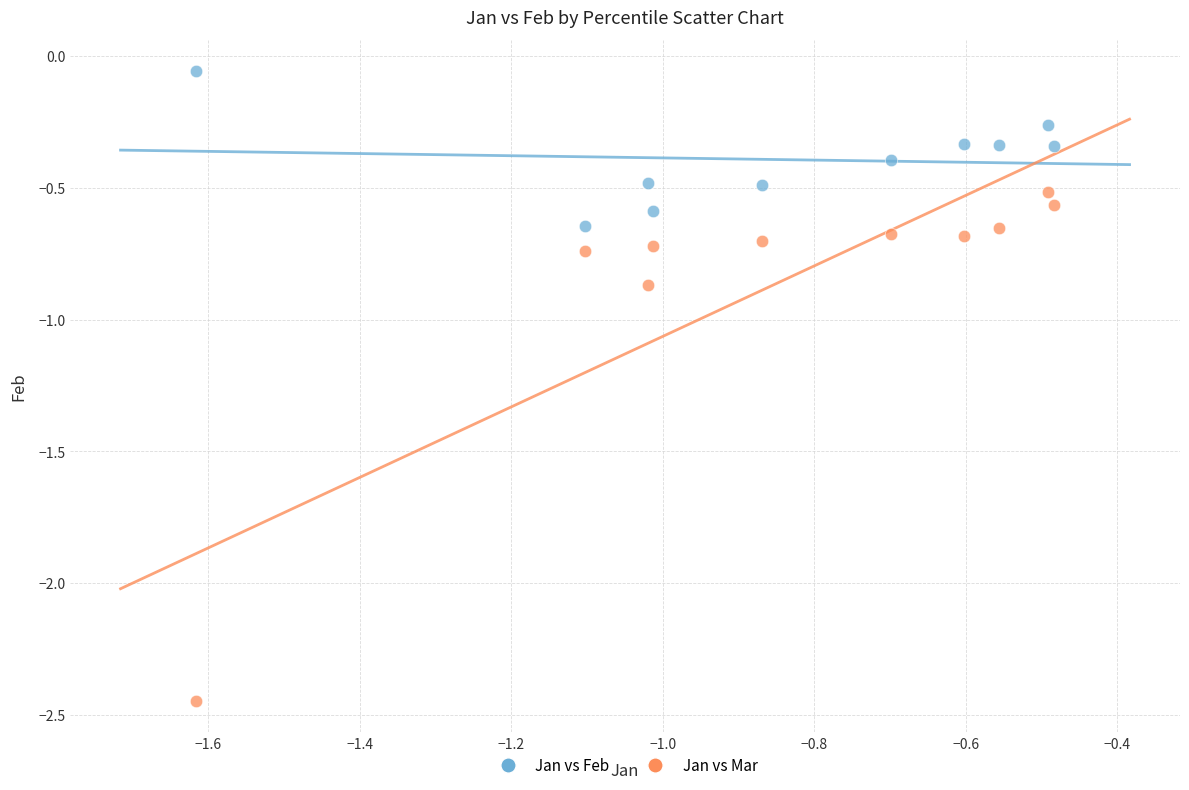

What is the X range (max minus min) for the scatter plot?

1.1